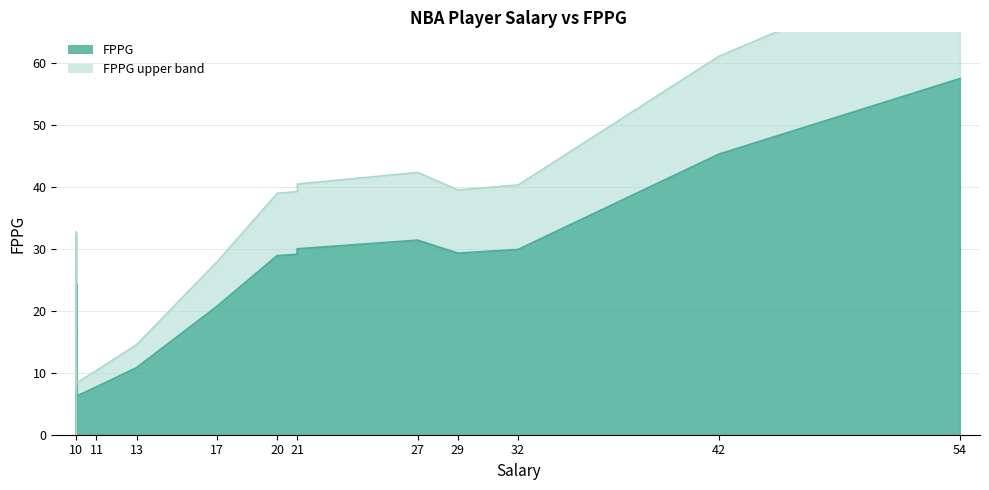

Which label corresponds to the largest value in the chart?

54